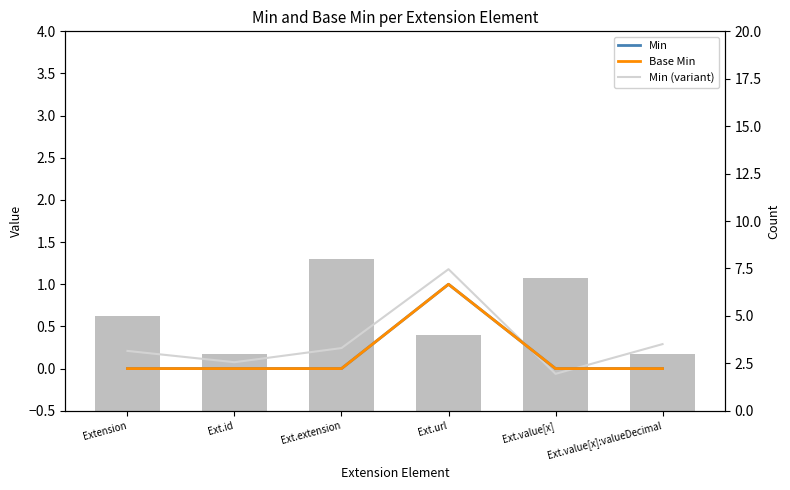

What is the difference between the maximum and second lowest values in the Min (variant) series?

1.1